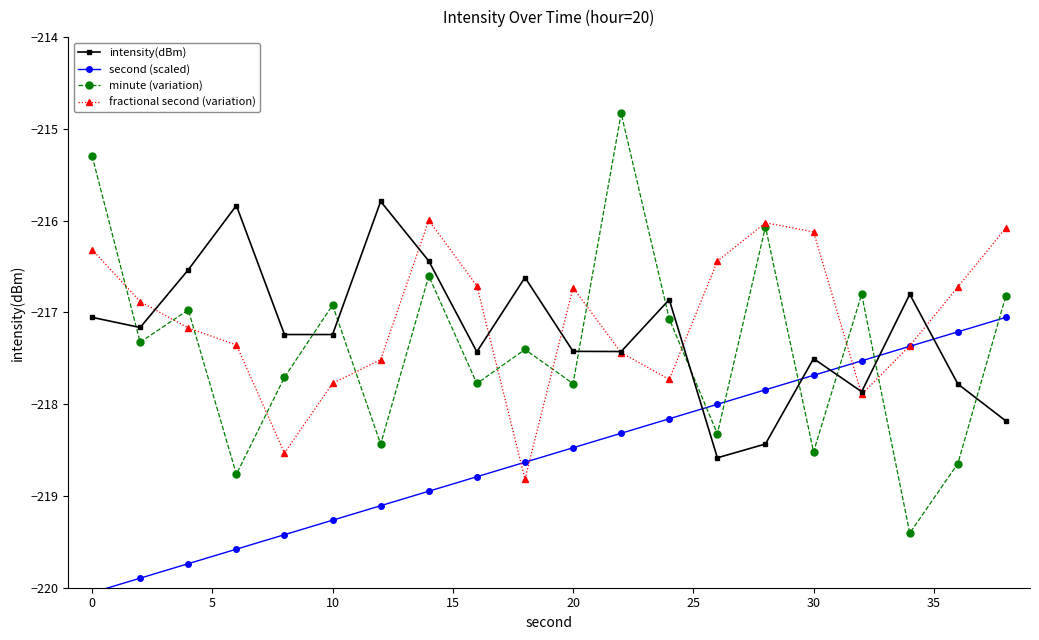

Rank the series by their maximum value, from lowest to highest.

second (scaled), fractional second (variation), intensity(dBm), minute (variation)